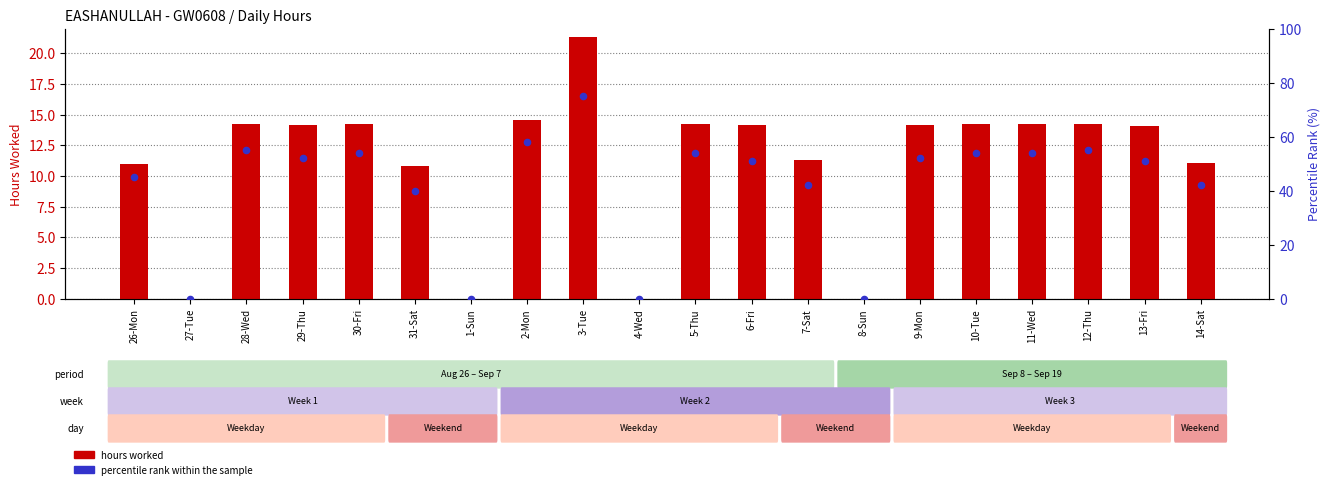

Which series contains the lowest Y value?

hours worked